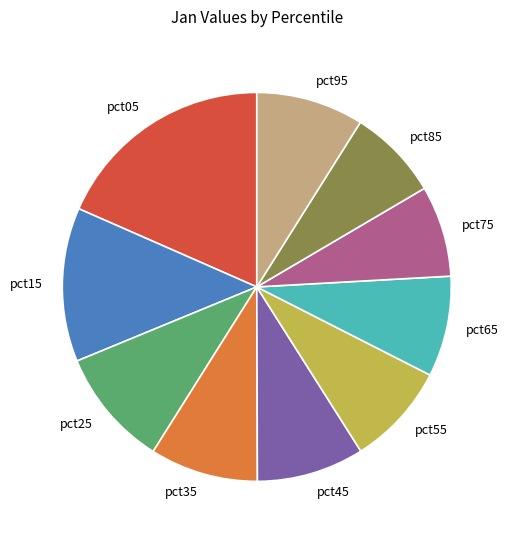

What is the largest slice in the pie chart?

pct05